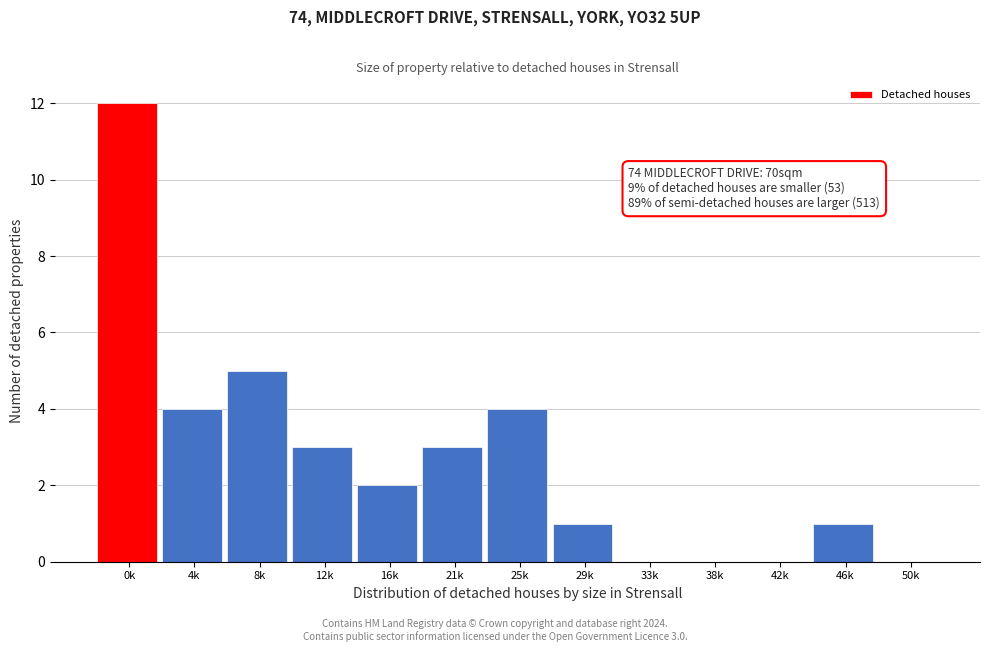

Reading right to left, transcribe all the data shown in this chart.

50k=0	46k=1	42k=0	38k=0	33k=0	29k=1	25k=4	21k=3	16k=2	12k=3	8k=5	4k=4	0k=12